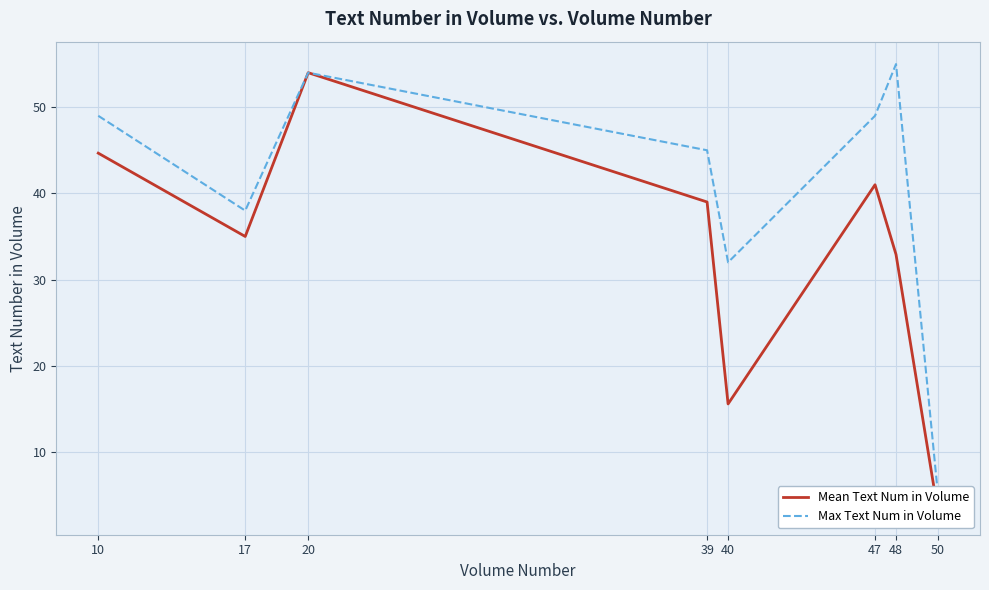

How many data points does each series have?

8